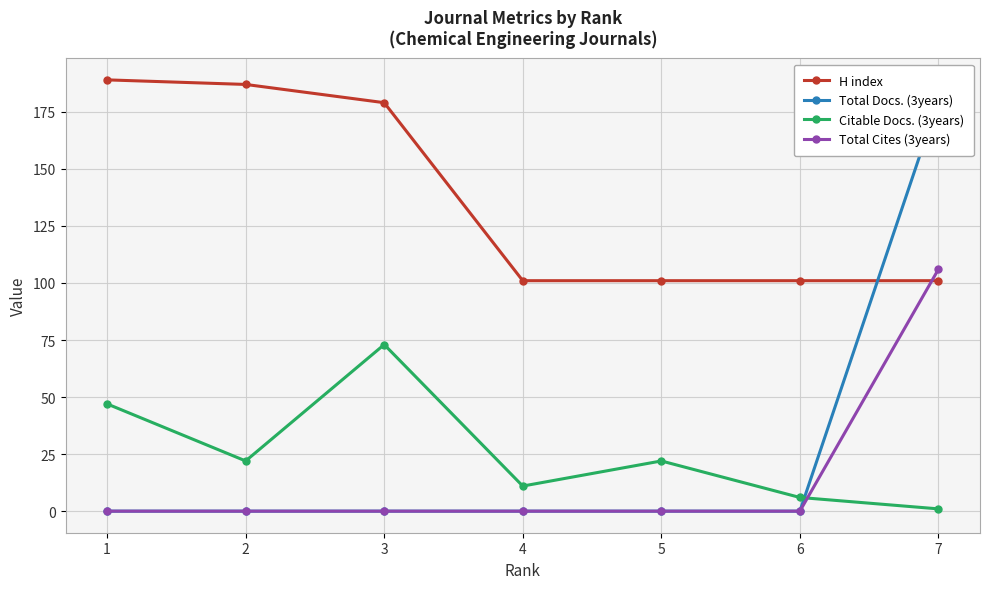

Rank the series by their maximum value, from lowest to highest.

Citable Docs. (3years), Total Cites (3years), Total Docs. (3years), H index